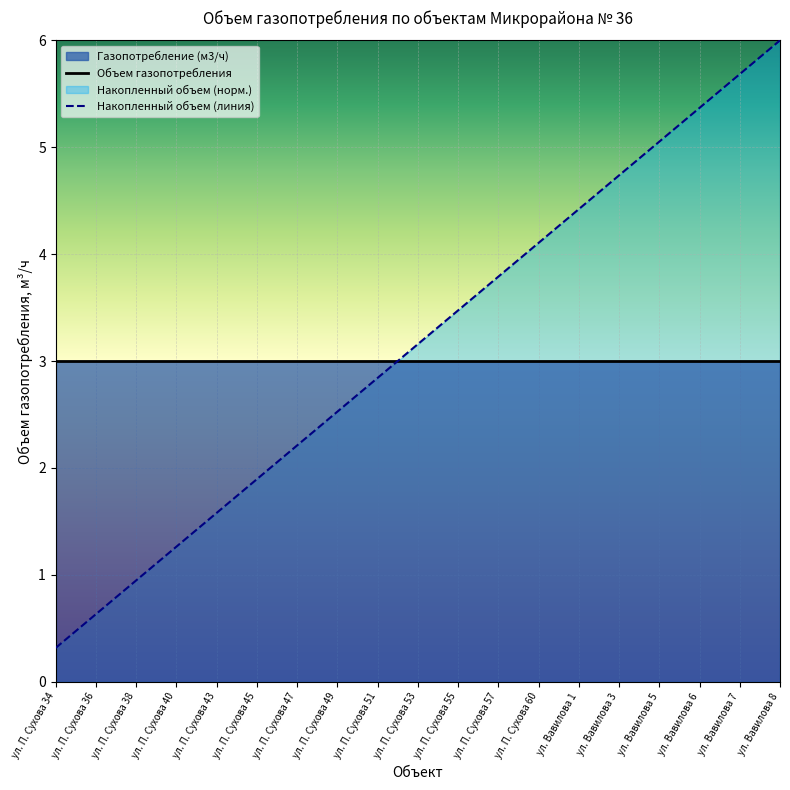

List the labels in order of Накопленный объем (линия) value, smallest first.

ул. П. Сухова 34, ул. П. Сухова 36, ул. П. Сухова 38, ул. П. Сухова 40, ул. П. Сухова 43, ул. П. Сухова 45, ул. П. Сухова 47, ул. П. Сухова 49, ул. П. Сухова 51, ул. П. Сухова 53, ул. П. Сухова 55, ул. П. Сухова 57, ул. П. Сухова 60, ул. Вавилова 1, ул. Вавилова 3, ул. Вавилова 5, ул. Вавилова 6, ул. Вавилова 7, ул. Вавилова 8